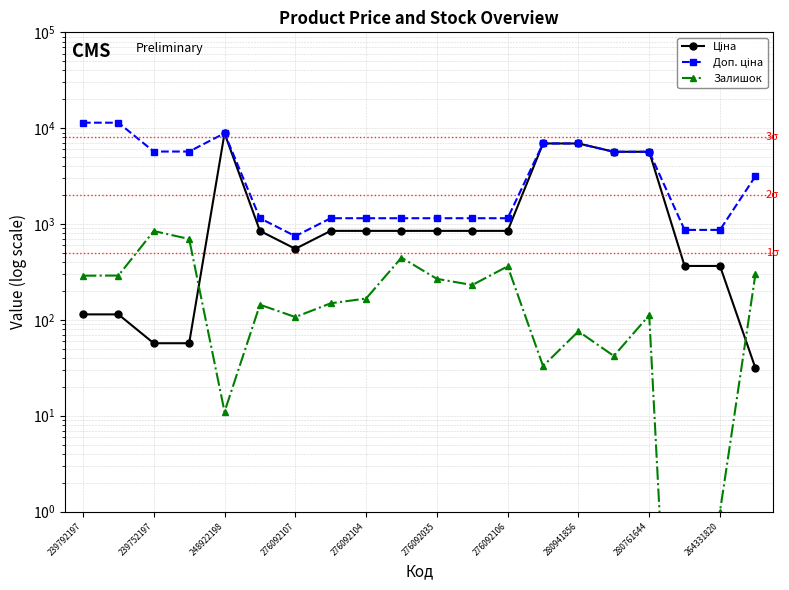

Is the value of Доп. ціна at 276092106 greater than the value of Залишок at 280941856?

Yes